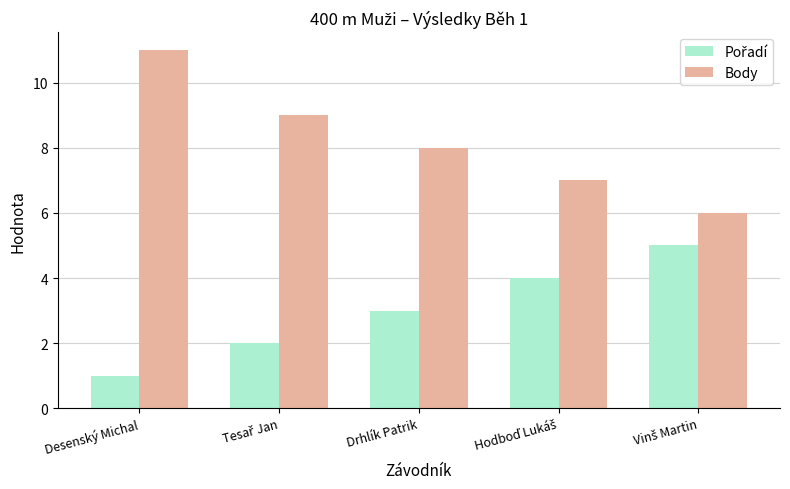

What is the sum of all Body values?

41